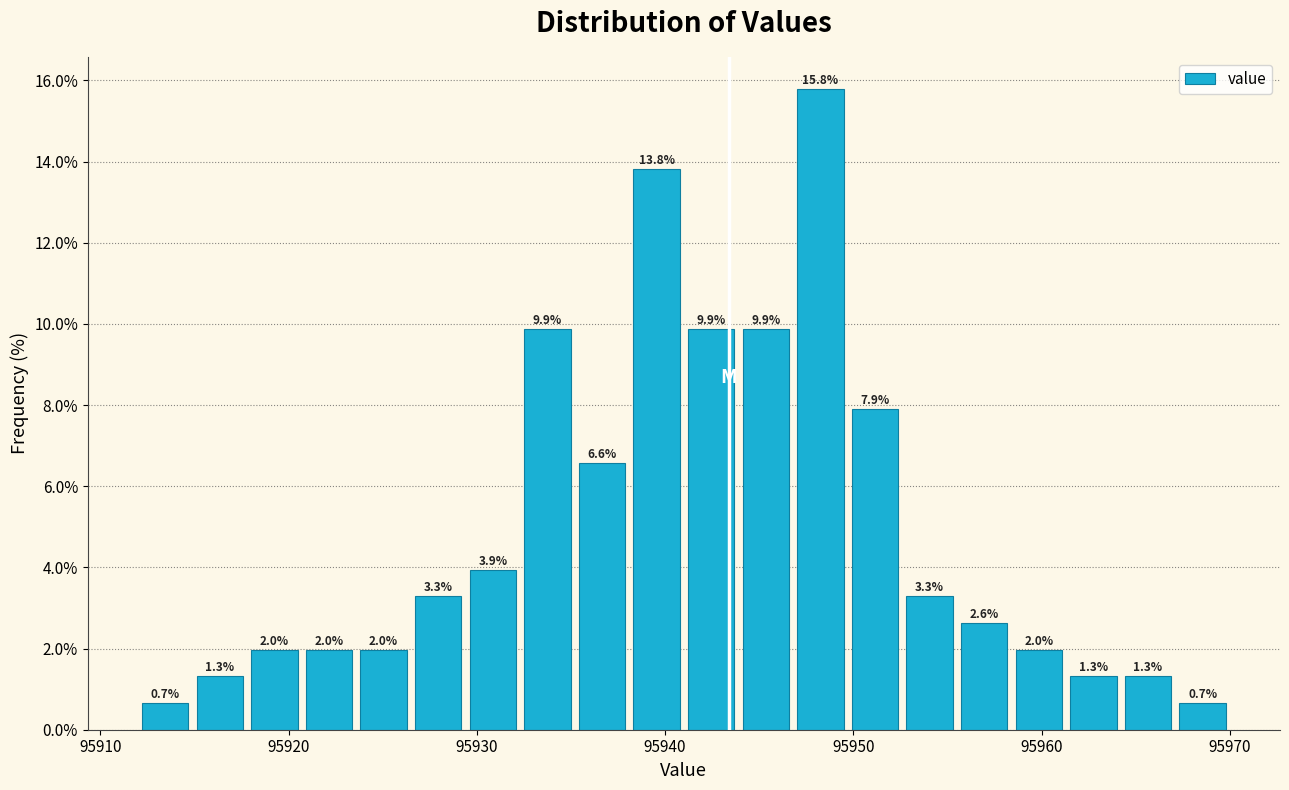

Read against the x-axis, roughly where is the centre of the tallest bar?

95948